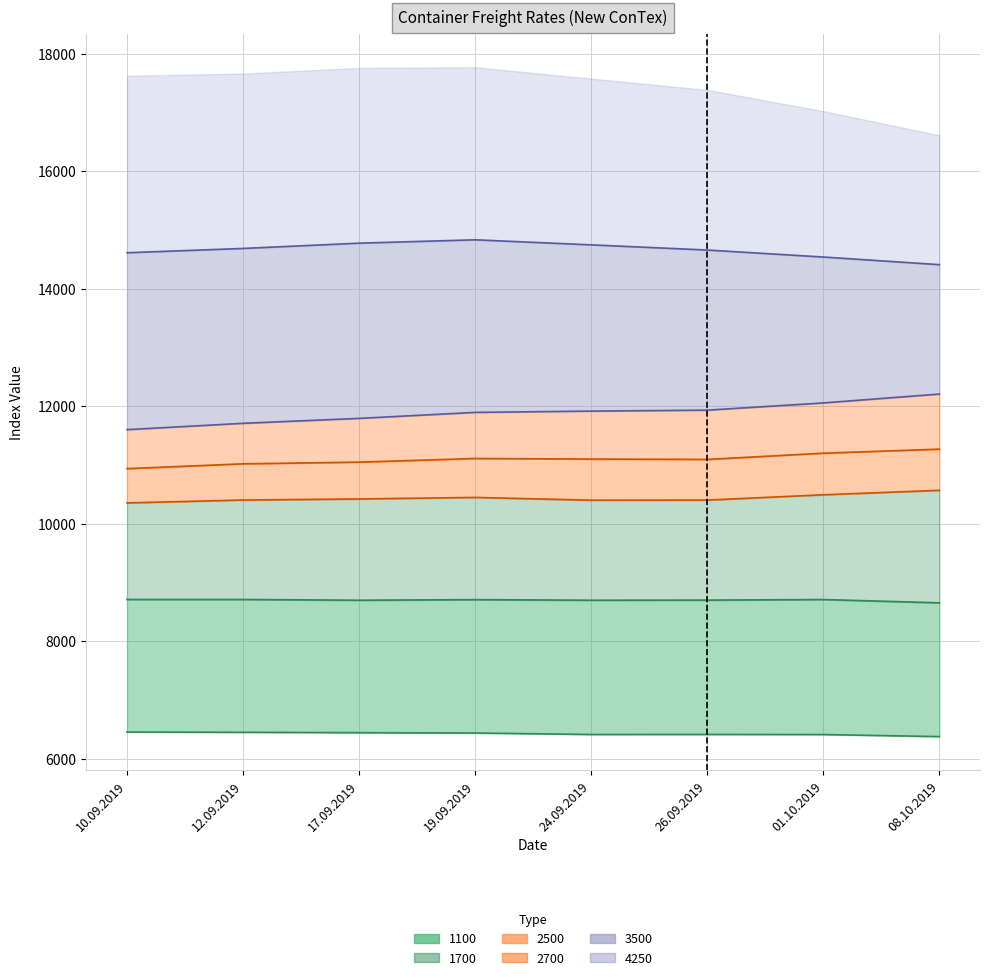

How many lines are shown in the chart?

6